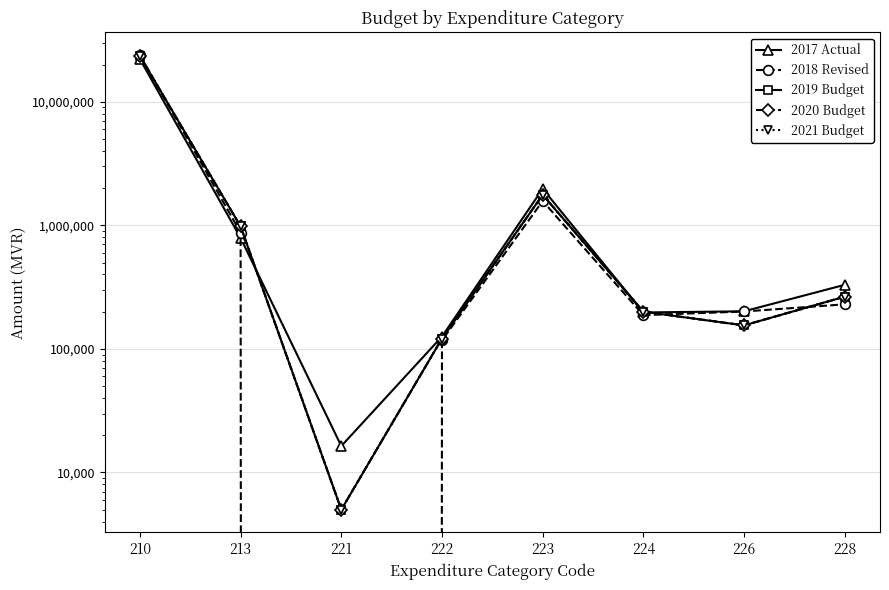

At which category does the chart reach its minimum across all series?

221